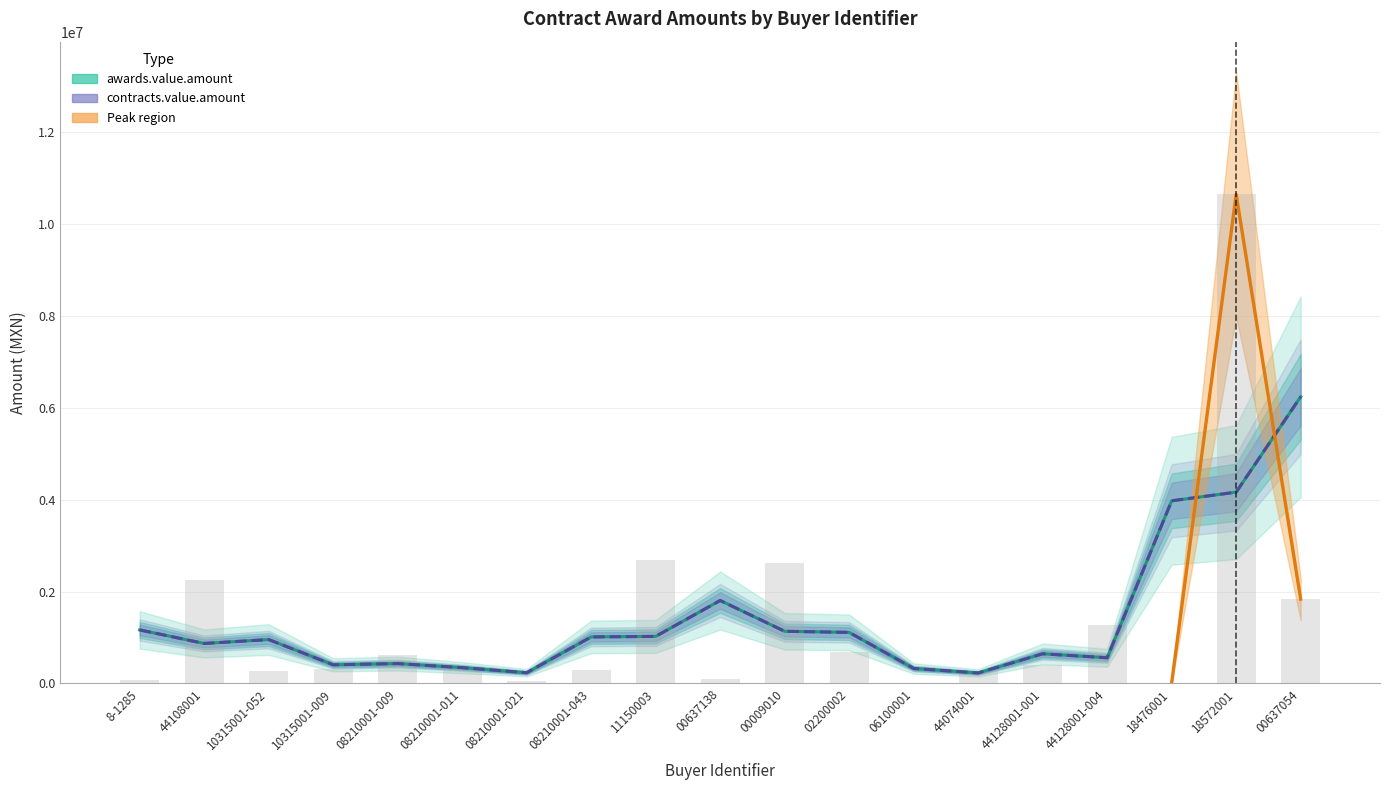

What is the value of the awards.value.amount bar at the 7th from the left?

234044.3